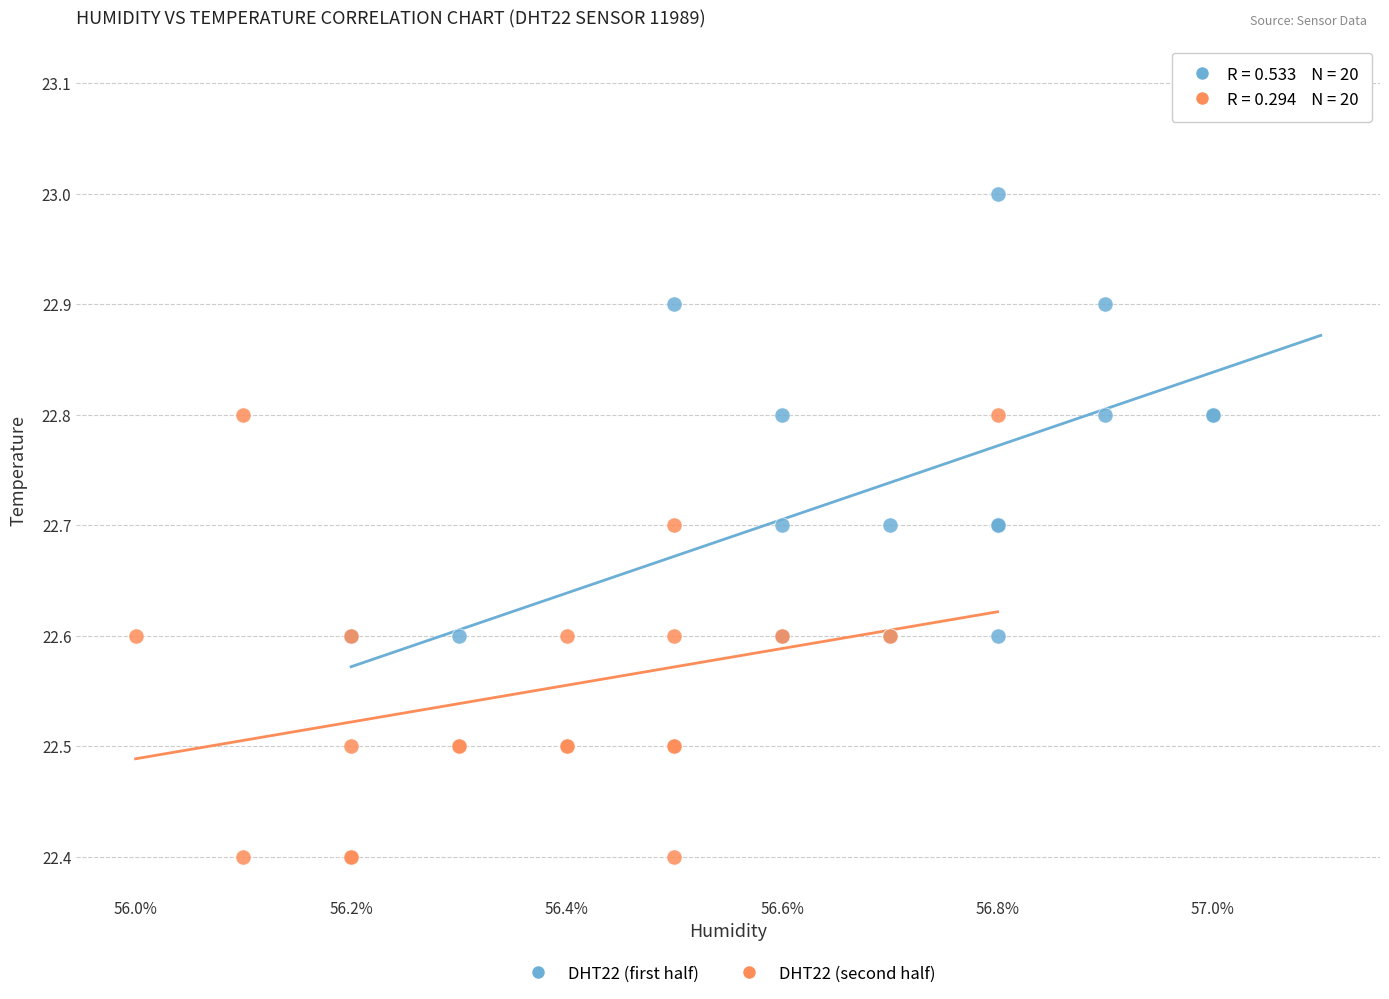

Which series has the widest spread of Y values?

DHT22 (first half)